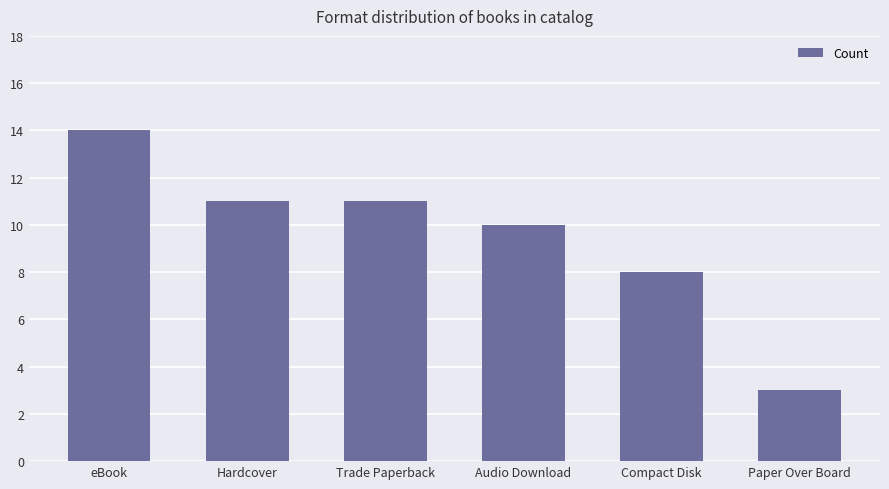

Reading left to right, extract all data points from this chart.

eBook=14	Hardcover=11	Trade Paperback=11	Audio Download=10	Compact Disk=8	Paper Over Board=3